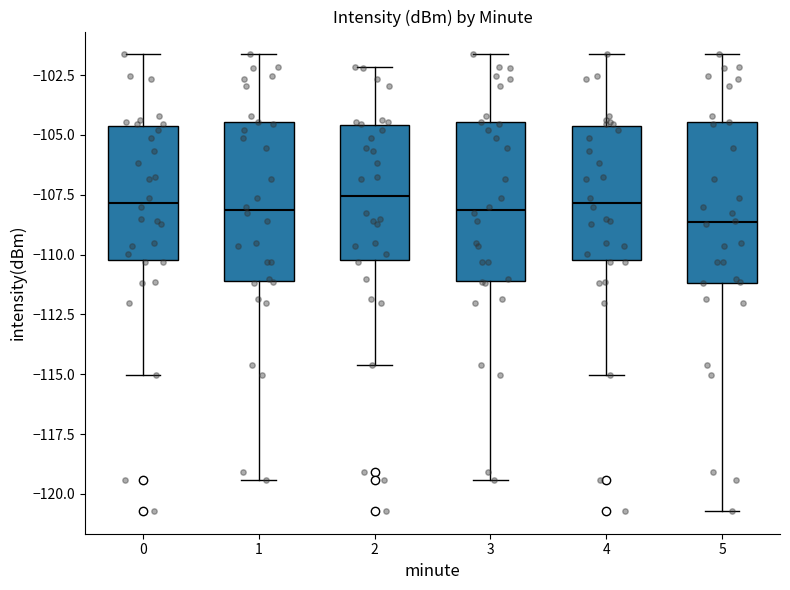

Reading left to right, read every box against the y-axis: the position of its median line, the range the box covers, and the ends of its whiskers. The values are not printed on the chart, so give them approximately, as read against the axis.

0: median -108.0, box -110.0 to -104.5, whiskers -115.0 to -101.5
1: median -108.0, box -111.0 to -104.5, whiskers -119.5 to -101.5
2: median -107.5, box -110.0 to -104.5, whiskers -114.5 to -102.0
3: median -108.0, box -111.0 to -104.5, whiskers -119.5 to -101.5
4: median -108.0, box -110.0 to -104.5, whiskers -115.0 to -101.5
5: median -108.5, box -111.0 to -104.5, whiskers -120.5 to -101.5